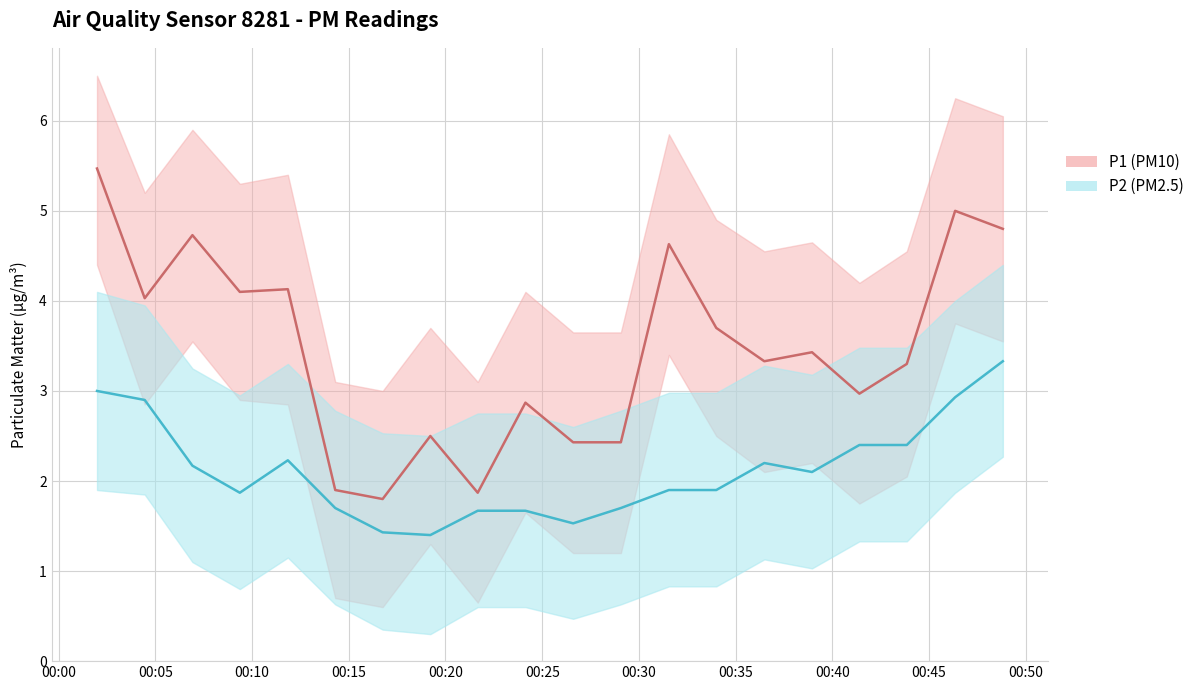

Does the chart display data point markers on the line(s)?

No